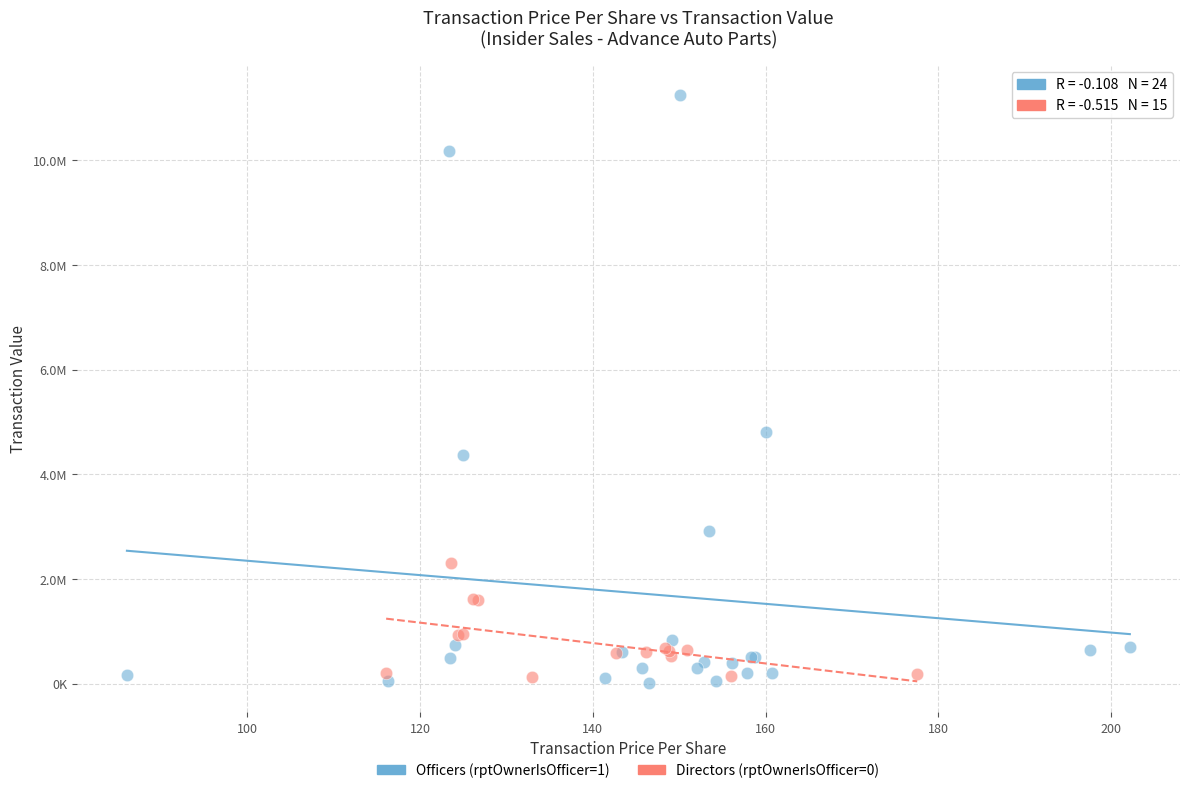

What are all the series names shown in the legend?

Officers (rptOwnerIsOfficer=1), Directors (rptOwnerIsOfficer=0)